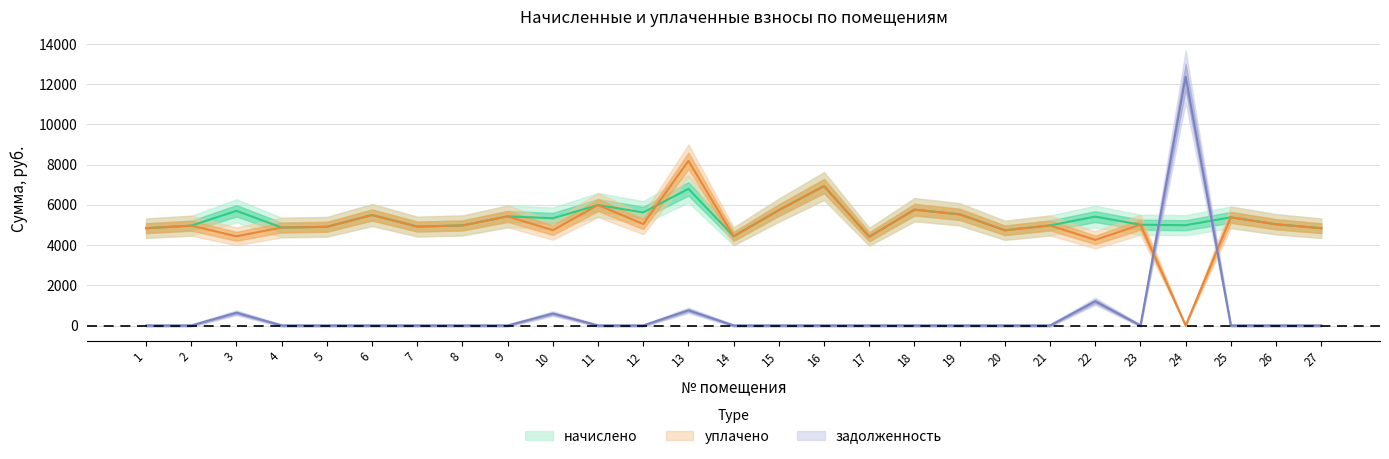

Rank the series by their maximum value, from highest to lowest.

задолженность, уплачено, начислено